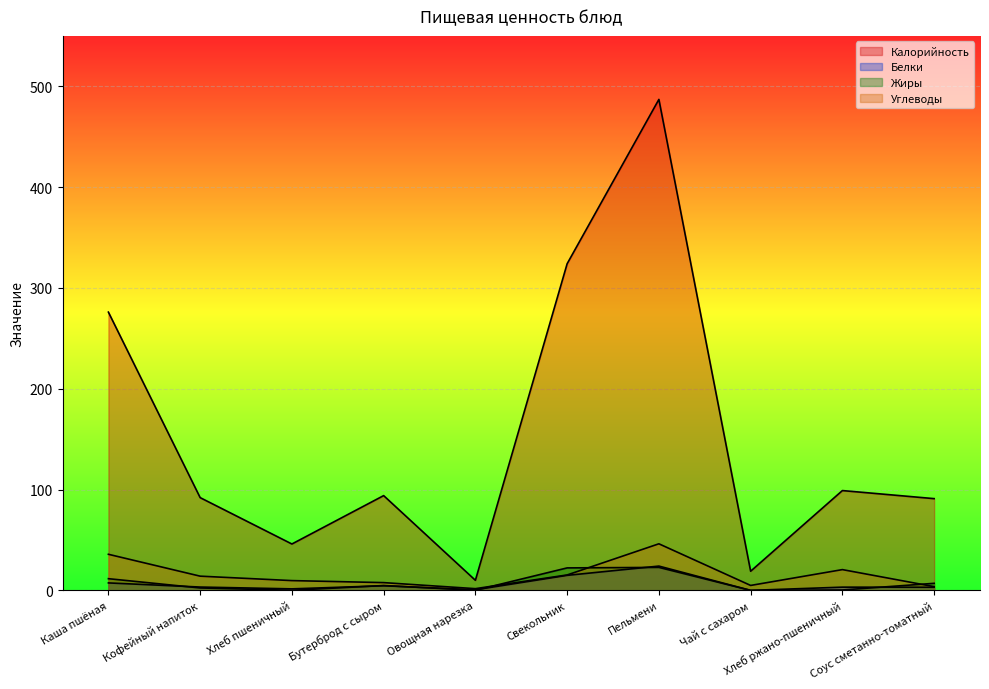

What is the value of the Белки point at the 5th from the left?

0.6